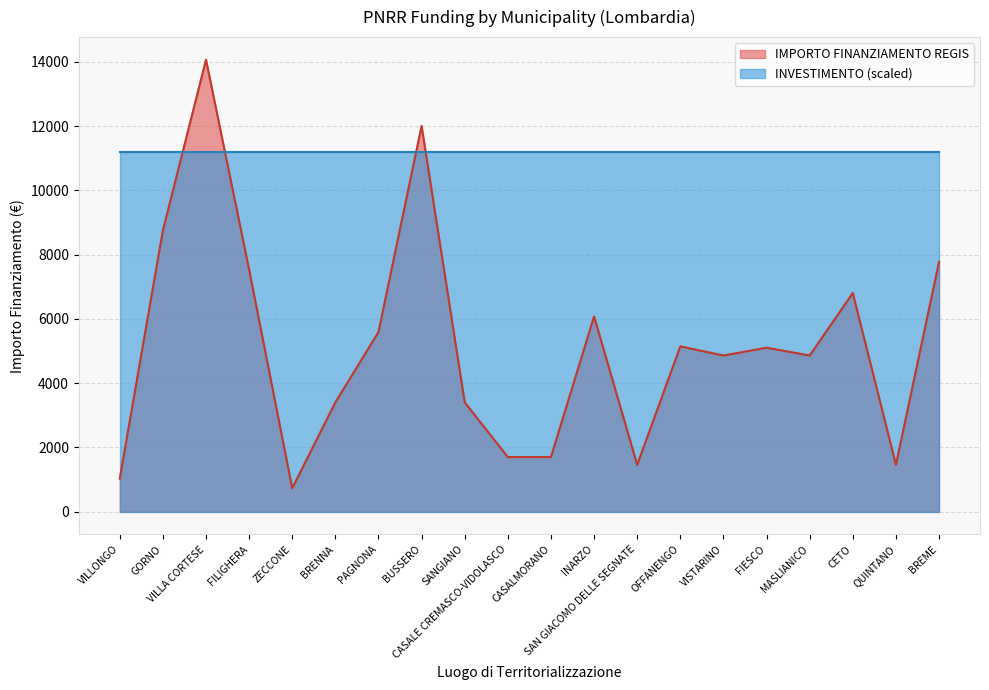

What is the label of the 12th point from the right?

SANGIANO